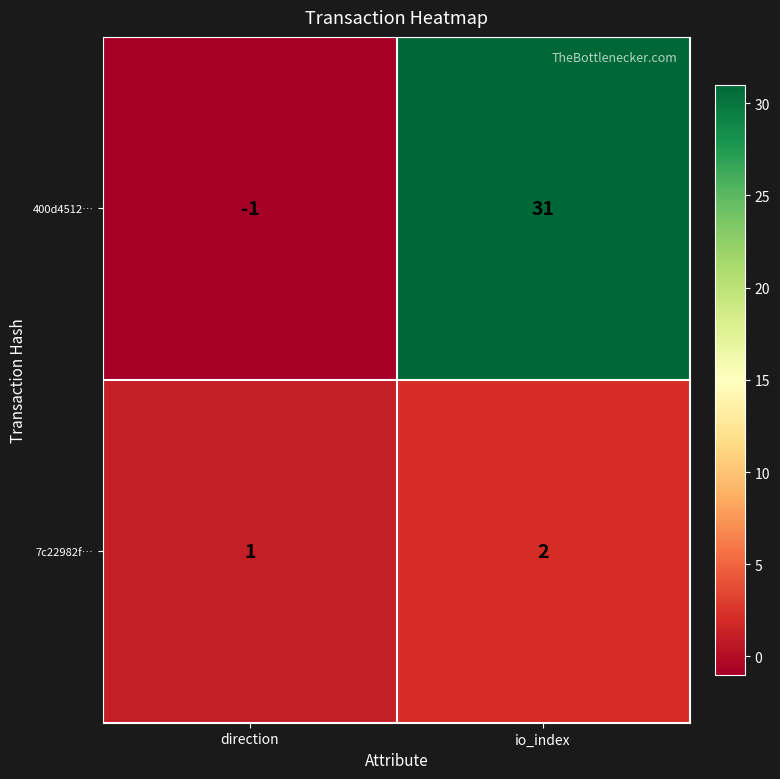

Reading left to right, list all the values displayed in this chart.

400d4512…: direction=-1	io_index=31
7c22982f…: direction=1	io_index=2